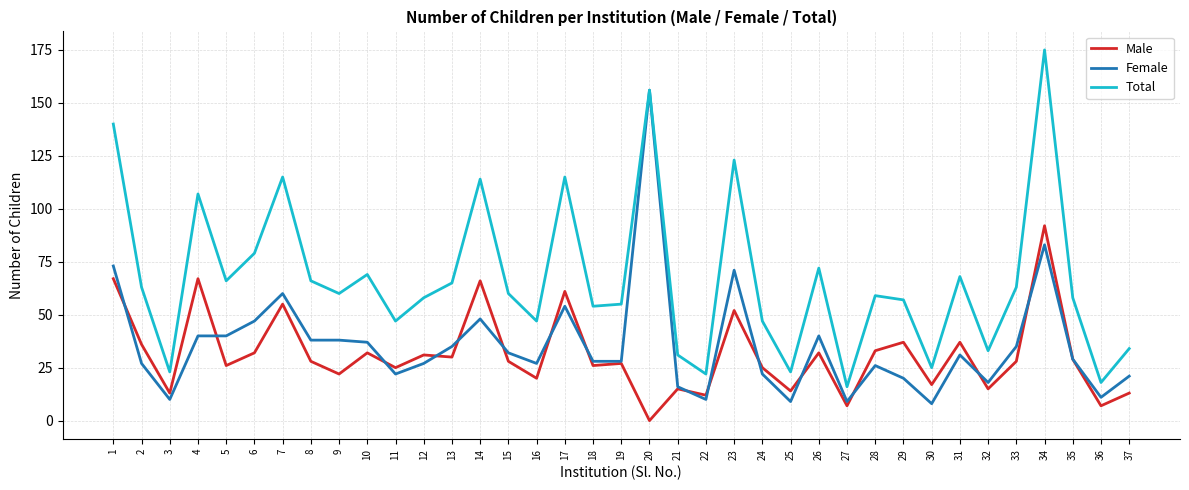

How many interior local valleys does the Total series have?

12